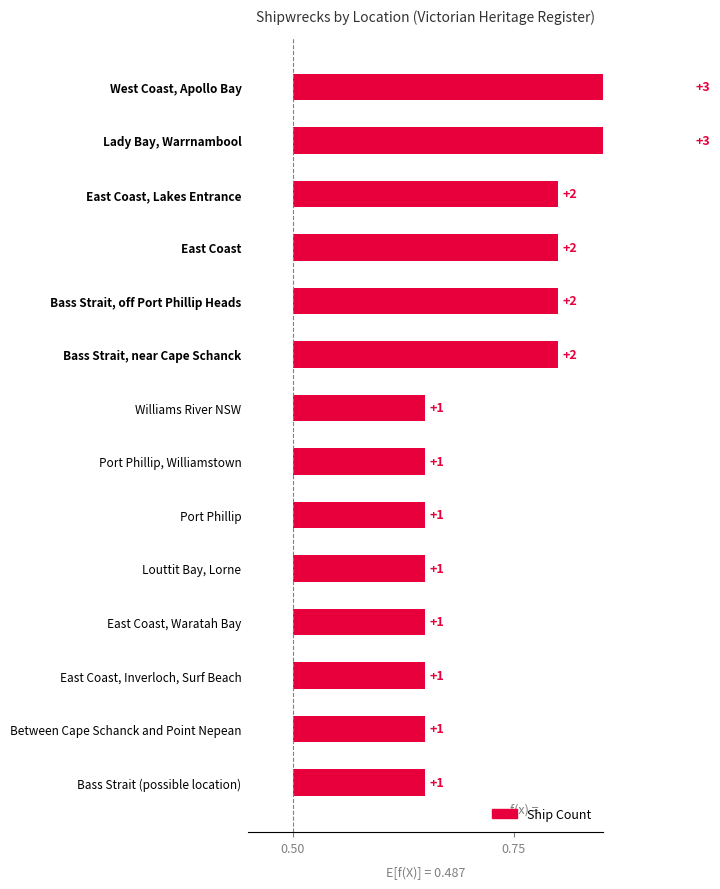

Count the number of categories in the chart.

14